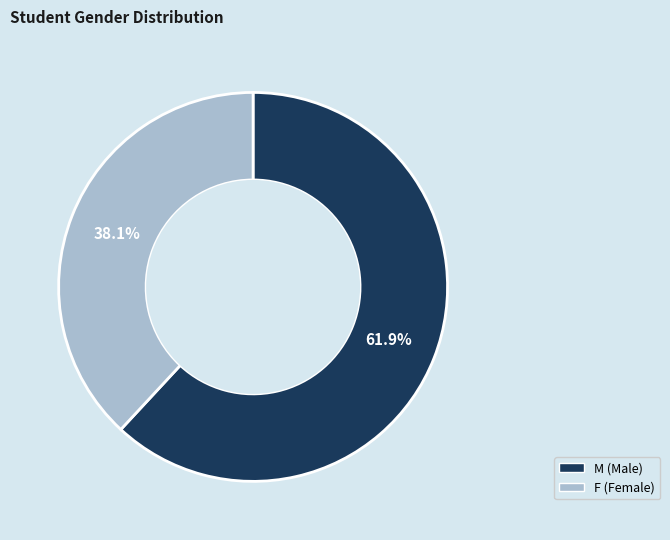

To the nearest percent, what is the difference between the F and M slice percentages?

24%